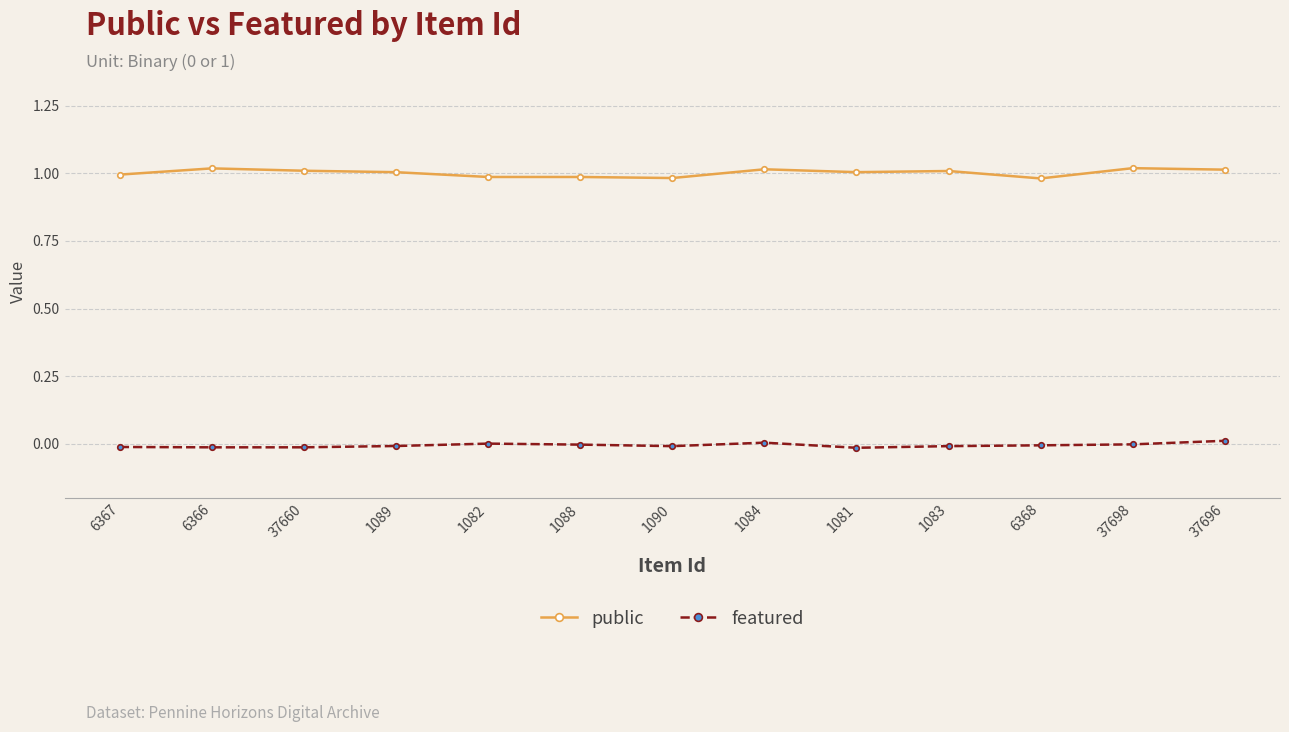

In featured, how many points are higher than both neighbors (excluding endpoints)?

2